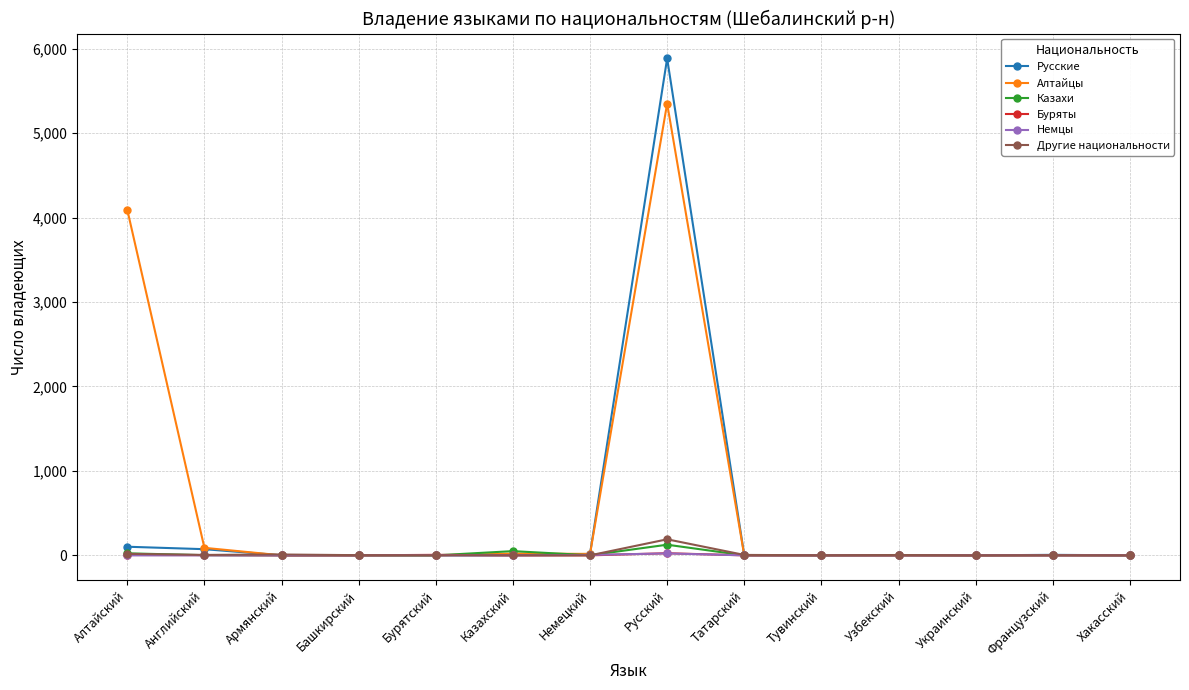

How many values in the Русские series are below 1?

4